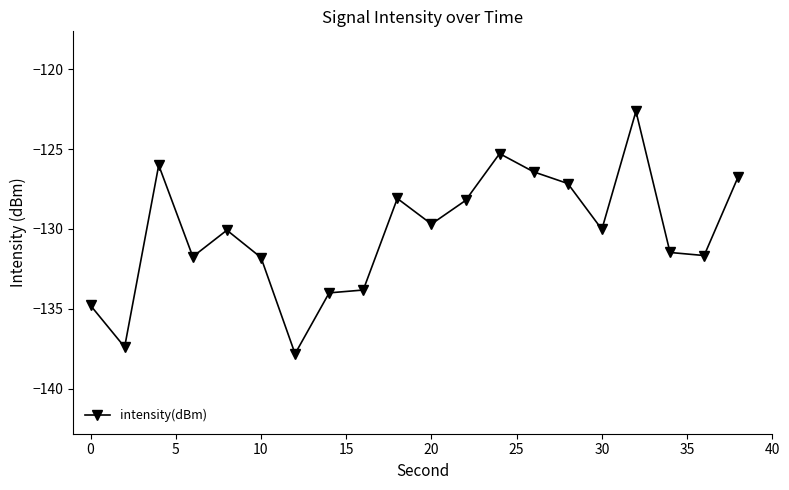

Does the chart have visible grid lines?

No